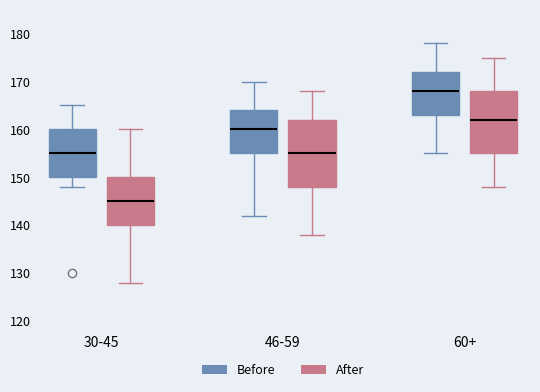

Reading left to right, read every box against the y-axis: the position of its median line, the range the box covers, and the ends of its whiskers. The values are not printed on the chart, so give them approximately, as read against the axis.

30-45 (Before): median 155, box 150 to 160, whiskers 148 to 165
30-45 (After): median 145, box 140 to 150, whiskers 128 to 160
46-59 (Before): median 160, box 155 to 164, whiskers 142 to 170
46-59 (After): median 155, box 148 to 162, whiskers 138 to 168
60+ (Before): median 168, box 163 to 172, whiskers 155 to 178
60+ (After): median 162, box 155 to 168, whiskers 148 to 175